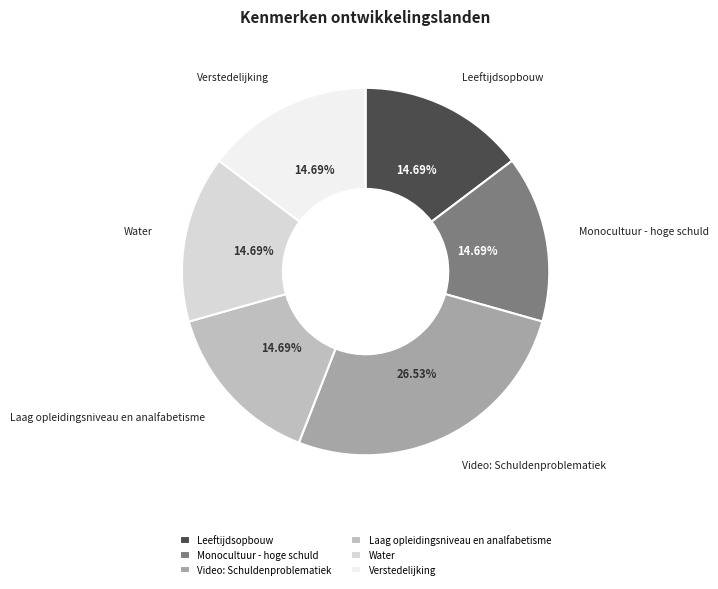

To the nearest percent, what is the combined percentage of Video: Schuldenproblematiek and Monocultuur - hoge schuld?

41%